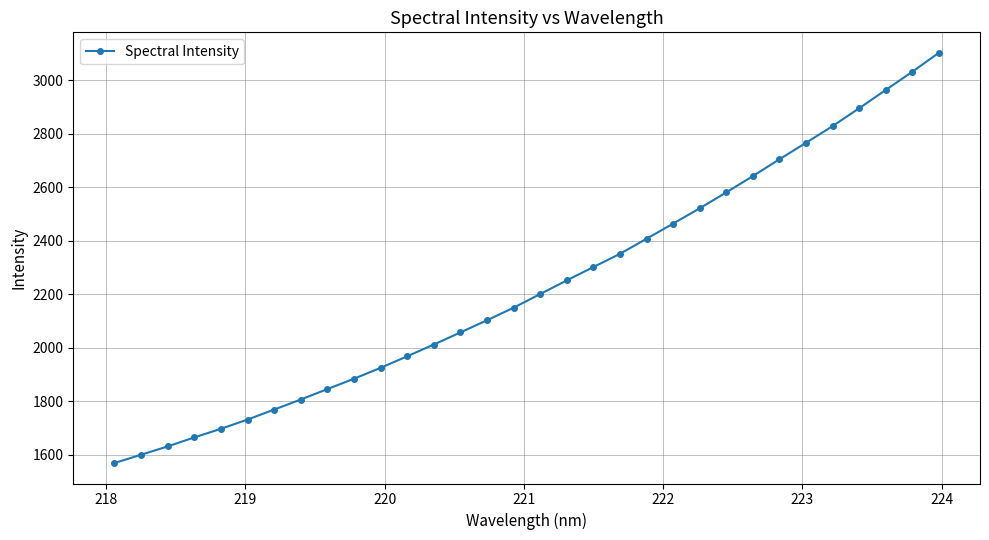

How many series are shown in this chart?

1